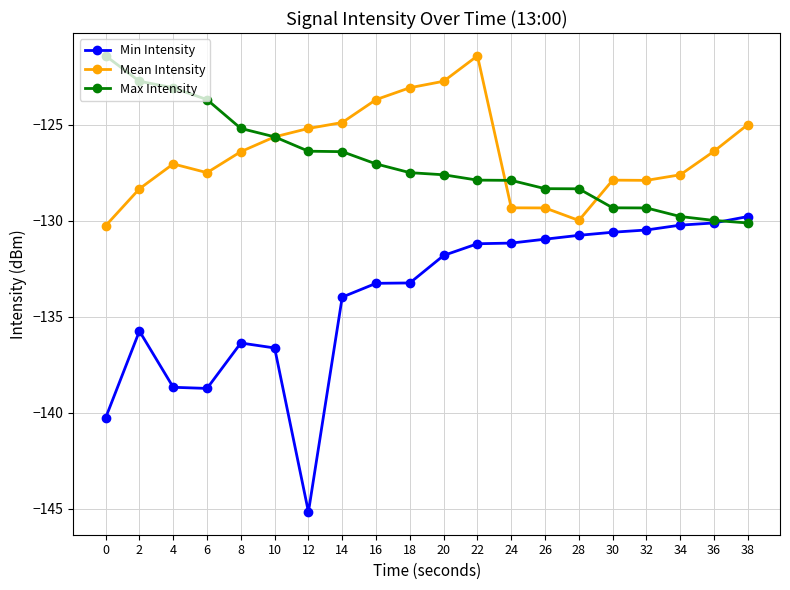

The value of Max Intensity at 14 is -40.5. True or false?

False